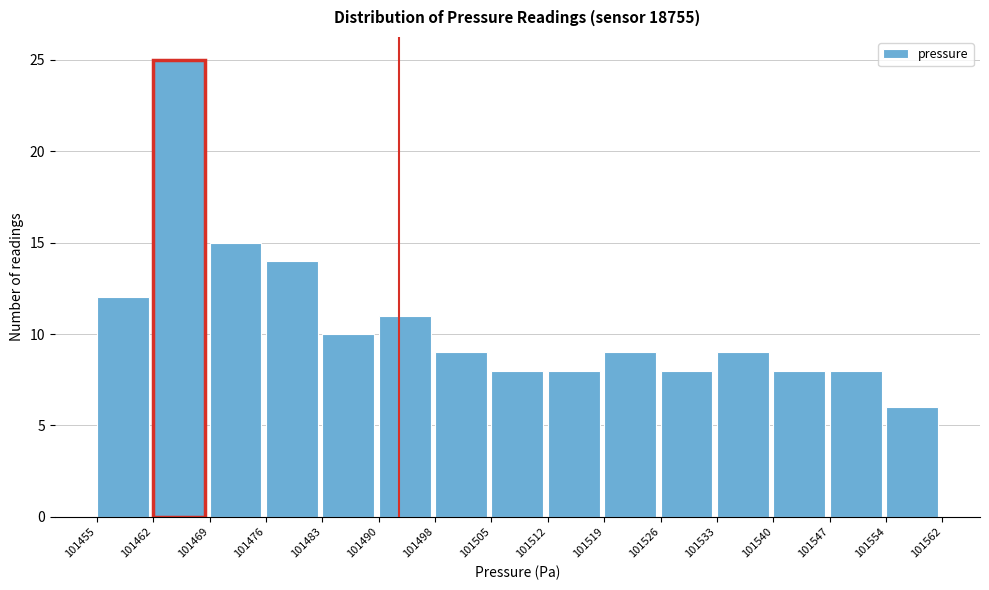

Over which range of the x-axis is the bar tallest?

101462 to 101469